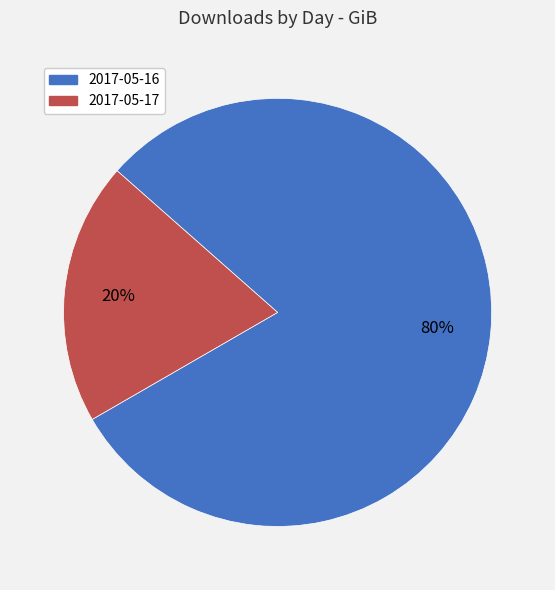

Which slice represents more than half of the pie?

2017-05-16